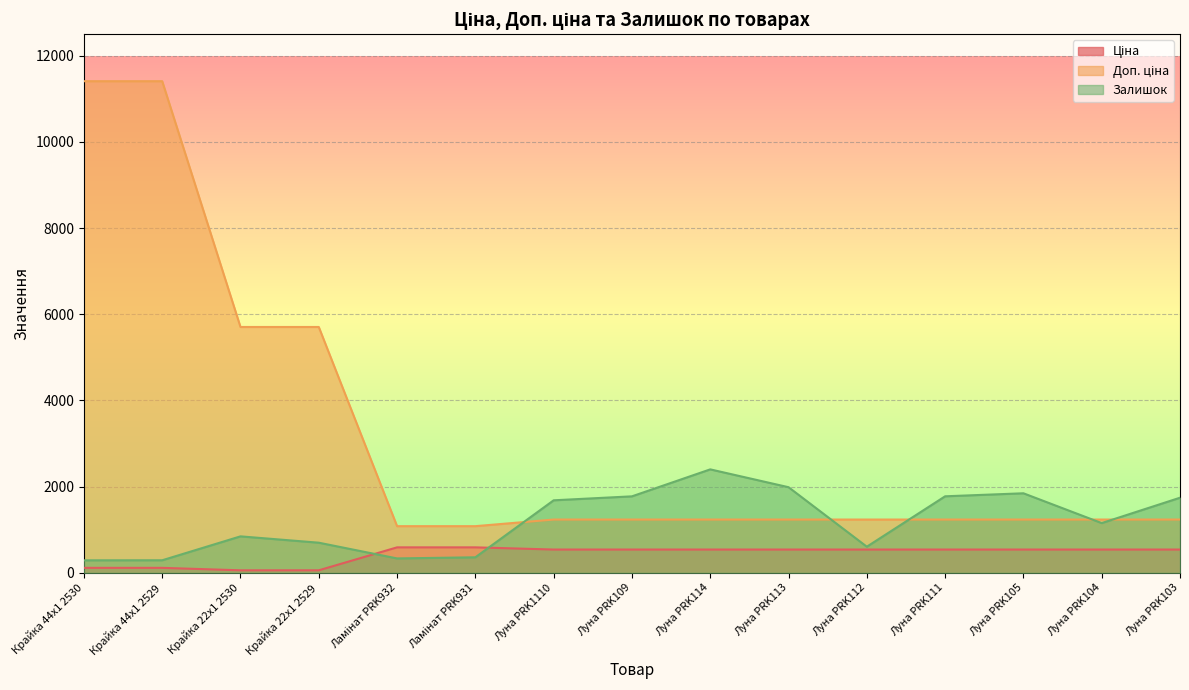

The value of Залишок at Ламінат PRK931 is 73.8. True or false?

False